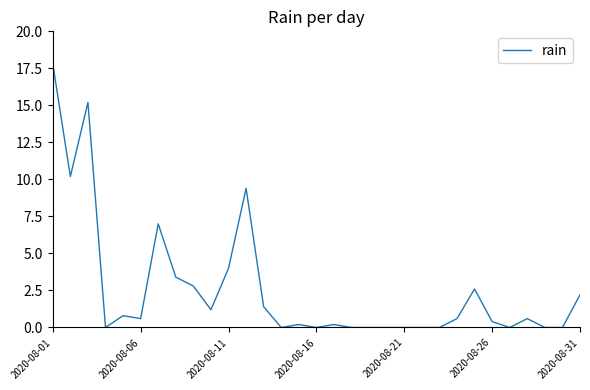

What is the difference between the maximum and minimum values?

17.8